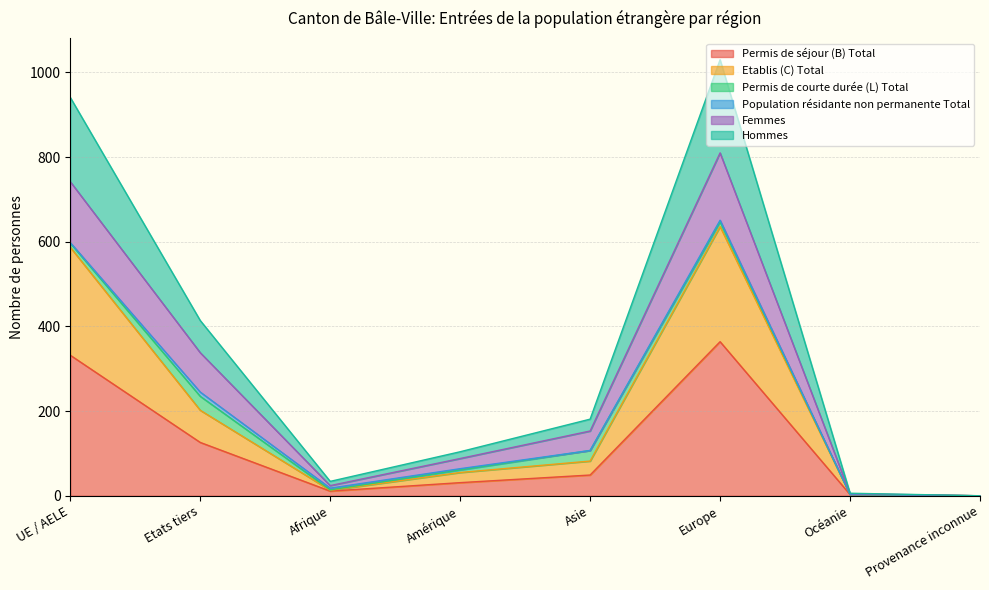

At which category is the sum across all series the highest?

Europe